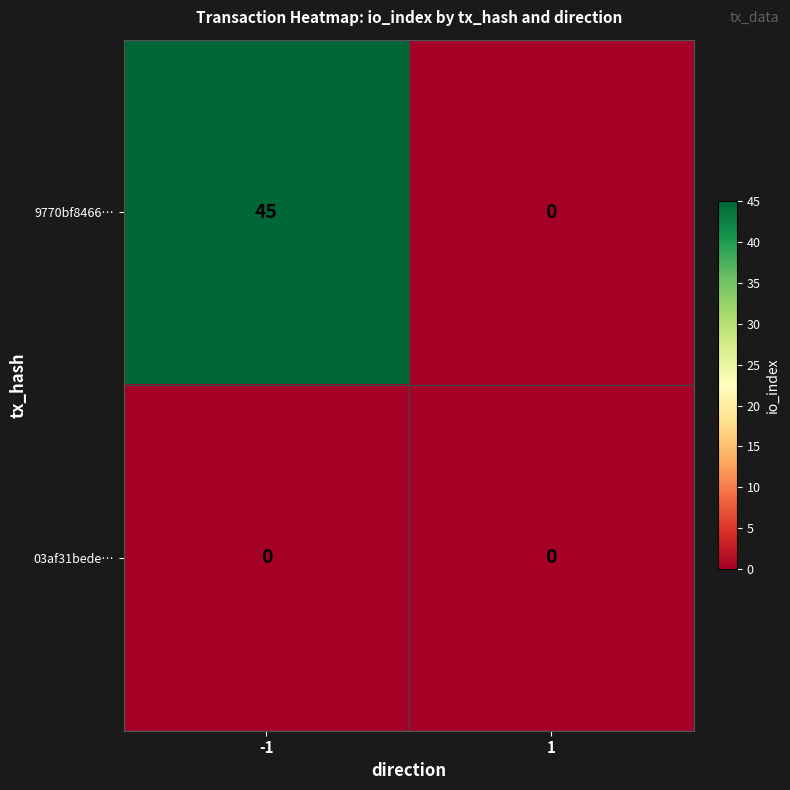

The 9770bf8466… series shows -30 at 1. True or false?

False